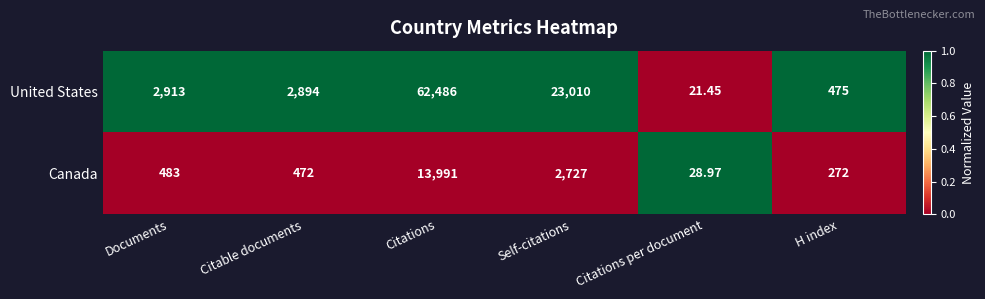

What is the greatest value displayed?

62486.0